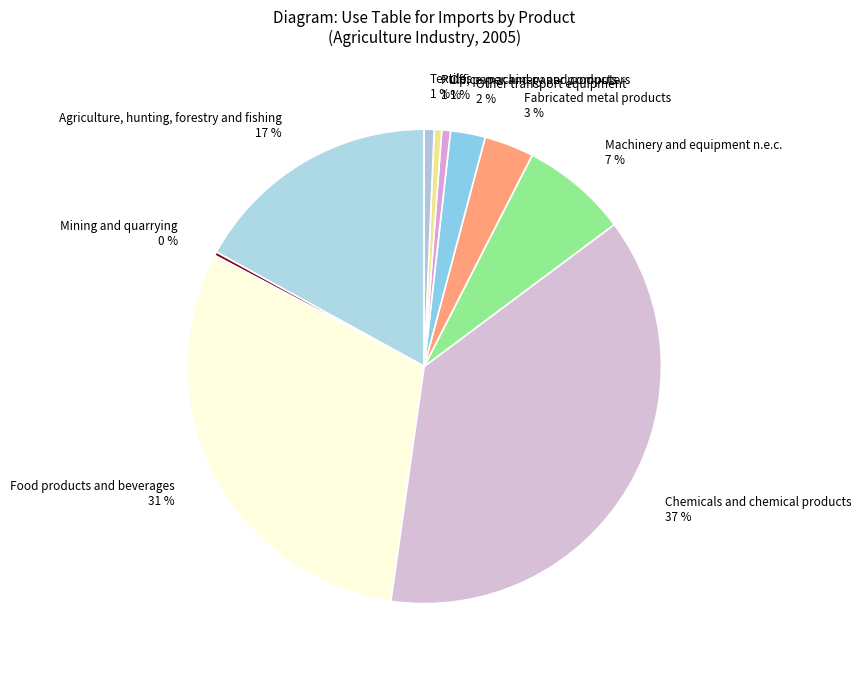

What percentage is the Other transport equipment slice, to the nearest percent?

2%